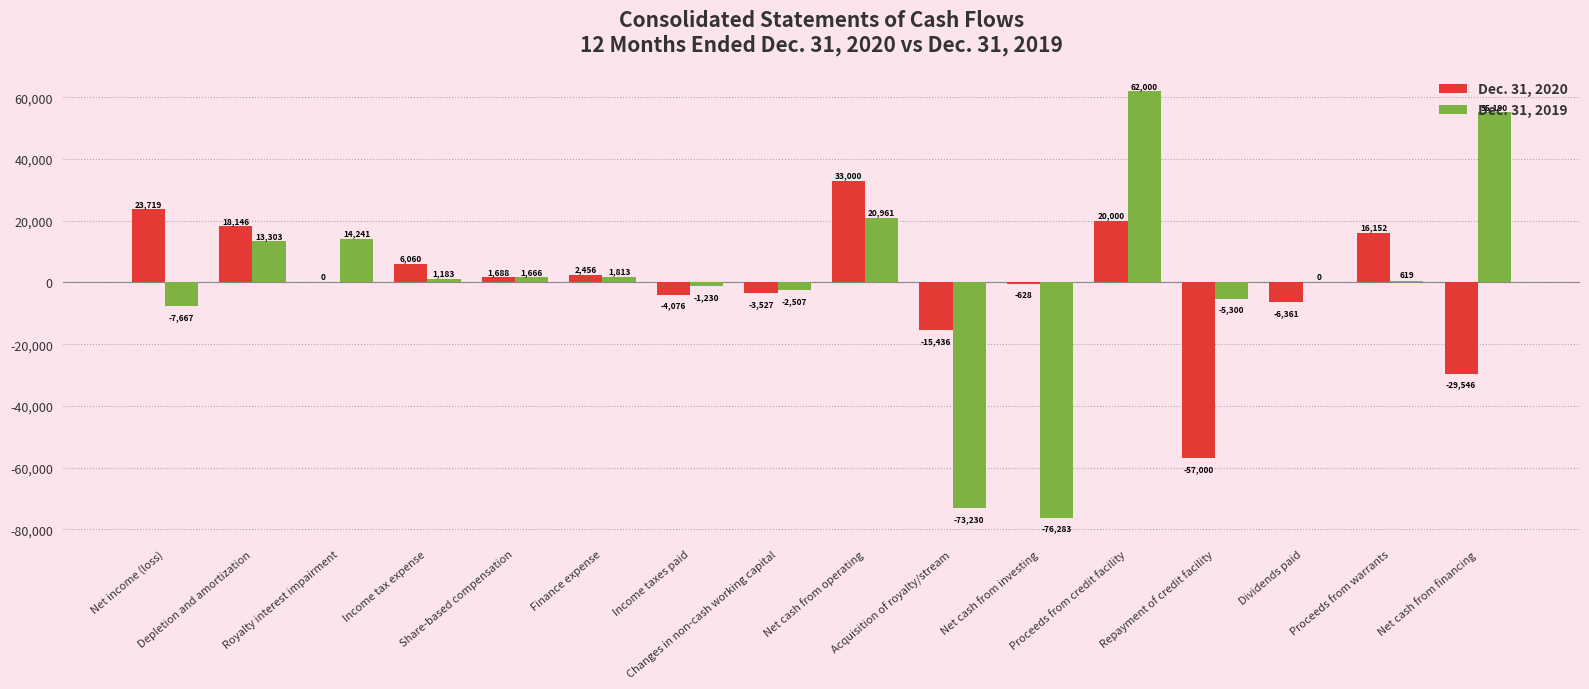

How many distinct data groups are displayed?

2